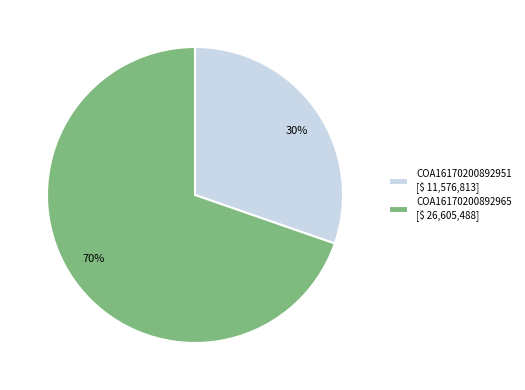

How many segments does this pie chart have?

2